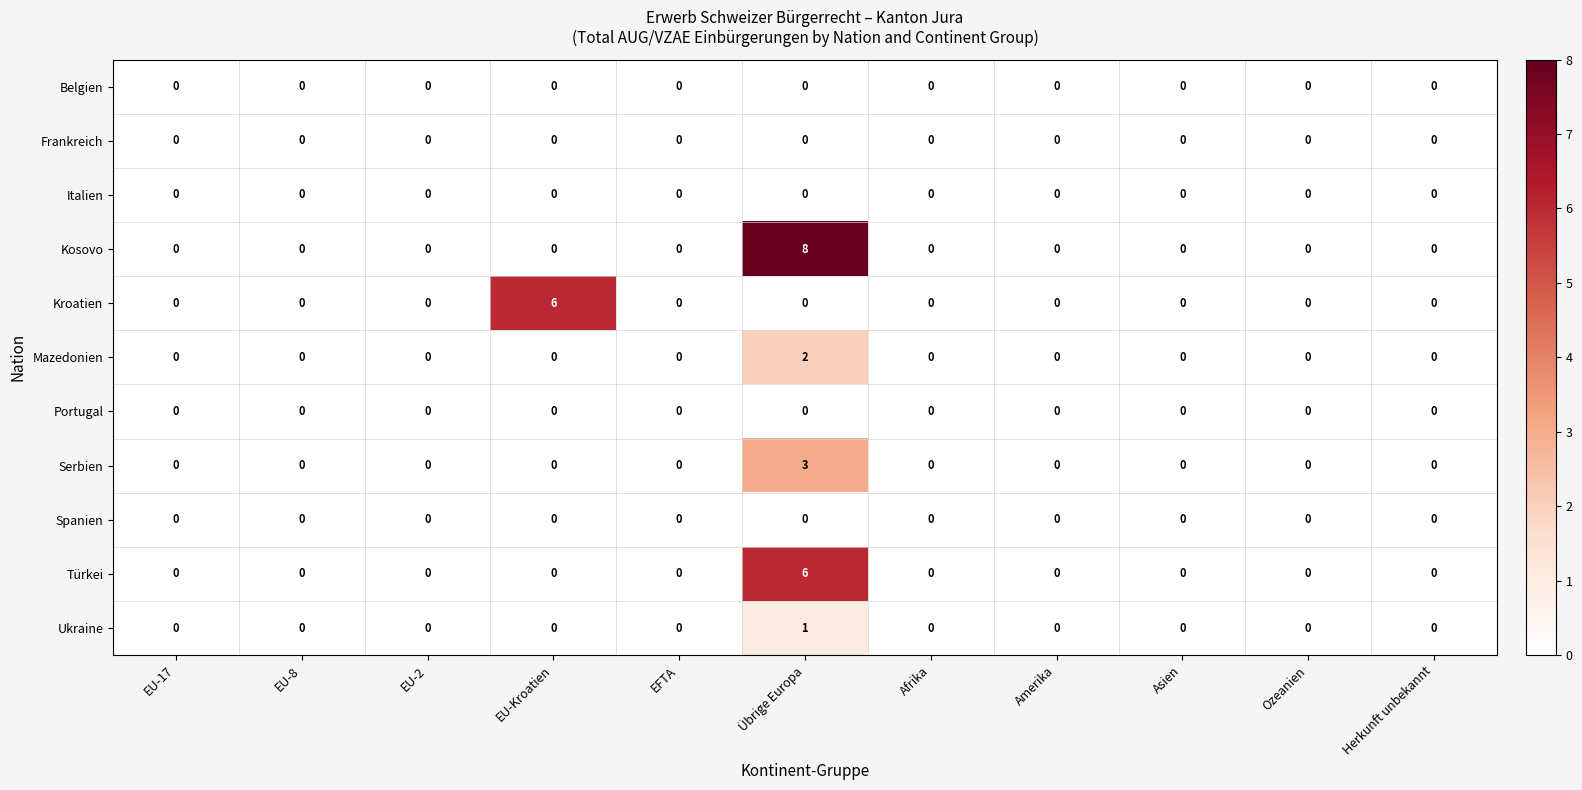

Which series has the widest spread of values?

Kosovo